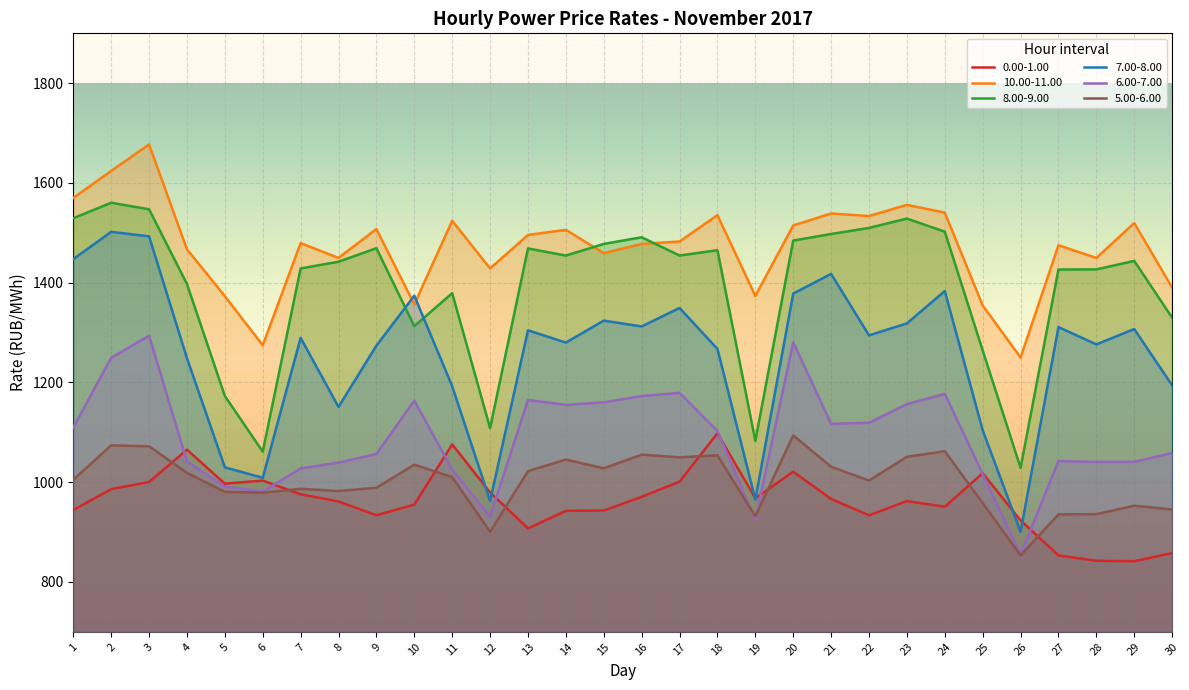

Reading left to right, extract all data points from this chart.

0.00-1.00: 944.2	986.1	1000.4	1065.2	997.1	1003.2	975.8	961.4	933.6	955.1	1075.8	979.5	907.4	942.5	943.1	970.7	1001.0	1098.1	967.9	1021.0	966.4	933.6	962.1	950.8	1018.0	923.4	853.1	842.5	841.5	857.9
10.00-11.00: 1570.0	1624.1	1677.1	1467.0	1373.1	1274.6	1479.4	1449.7	1507.5	1356.4	1524.2	1428.6	1495.8	1506.0	1459.2	1477.8	1482.6	1535.4	1373.5	1514.7	1538.8	1533.7	1556.1	1540.5	1354.3	1249.9	1475.1	1449.6	1519.6	1390.1
8.00-9.00: 1529.2	1560.3	1547.2	1397.3	1172.9	1061.2	1428.6	1442.0	1469.2	1312.8	1378.9	1108.5	1468.6	1454.4	1477.7	1491.1	1454.5	1465.2	1082.9	1484.5	1497.7	1509.8	1528.6	1502.3	1264.2	1028.8	1426.4	1426.7	1443.7	1329.8
7.00-8.00: 1447.2	1502.0	1493.0	1248.5	1029.8	1008.7	1289.3	1150.9	1273.9	1373.9	1192.5	962.5	1304.5	1279.9	1323.9	1312.3	1349.4	1267.3	965.4	1378.3	1417.6	1294.5	1318.4	1383.3	1104.1	900.8	1311.0	1276.3	1307.1	1194.1
6.00-7.00: 1109.5	1249.3	1293.8	1041.6	990.8	981.1	1027.6	1039.4	1056.5	1163.6	1025.4	931.2	1164.9	1155.1	1160.1	1172.7	1179.2	1102.6	924.6	1280.6	1116.9	1119.2	1156.4	1177.2	1016.5	855.0	1042.5	1040.6	1040.8	1058.7
5.00-6.00: 1004.9	1073.9	1071.9	1018.9	980.6	979.0	986.8	982.3	988.9	1035.1	1010.2	900.5	1022.2	1045.4	1027.8	1055.2	1049.9	1054.0	931.5	1093.9	1030.9	1003.3	1050.9	1062.1	958.1	853.2	935.5	936.0	952.9	945.3